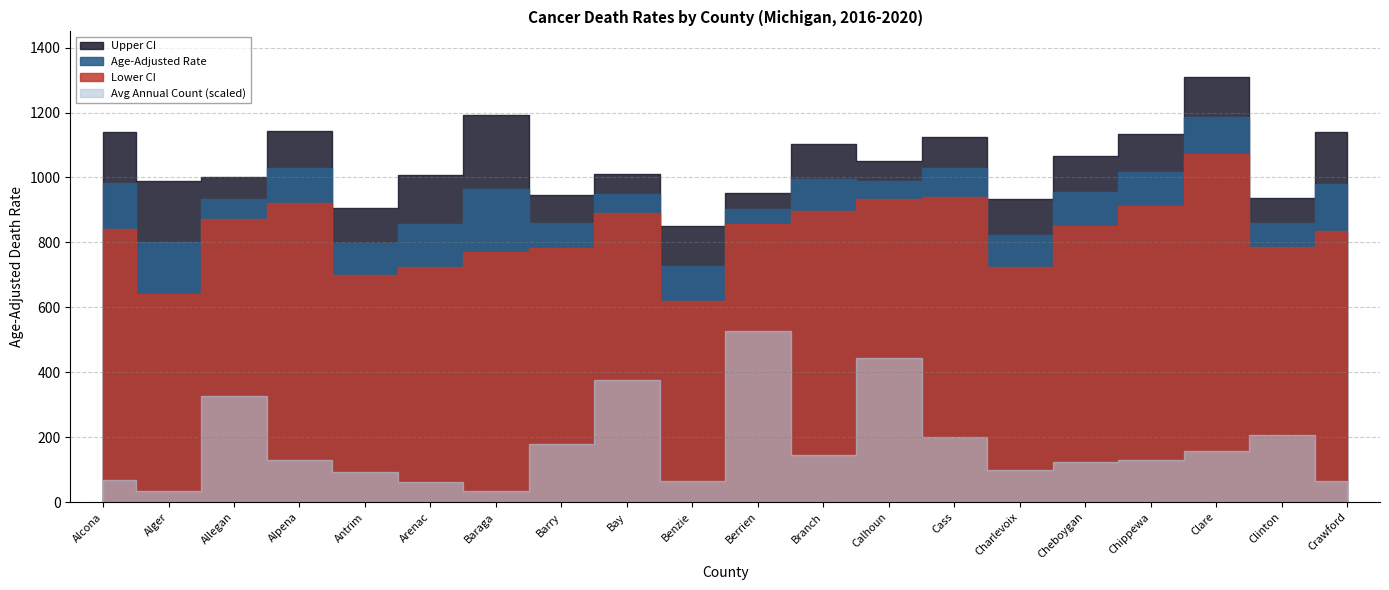

What is the label of the 15th point from the right?

Arenac